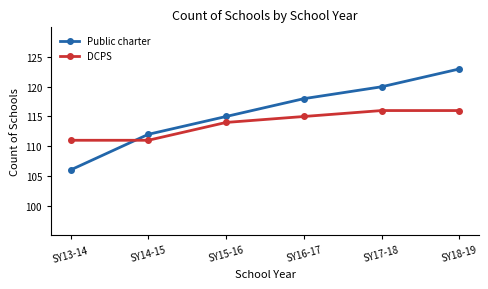

At which category does the chart reach its minimum across all series?

SY13-14